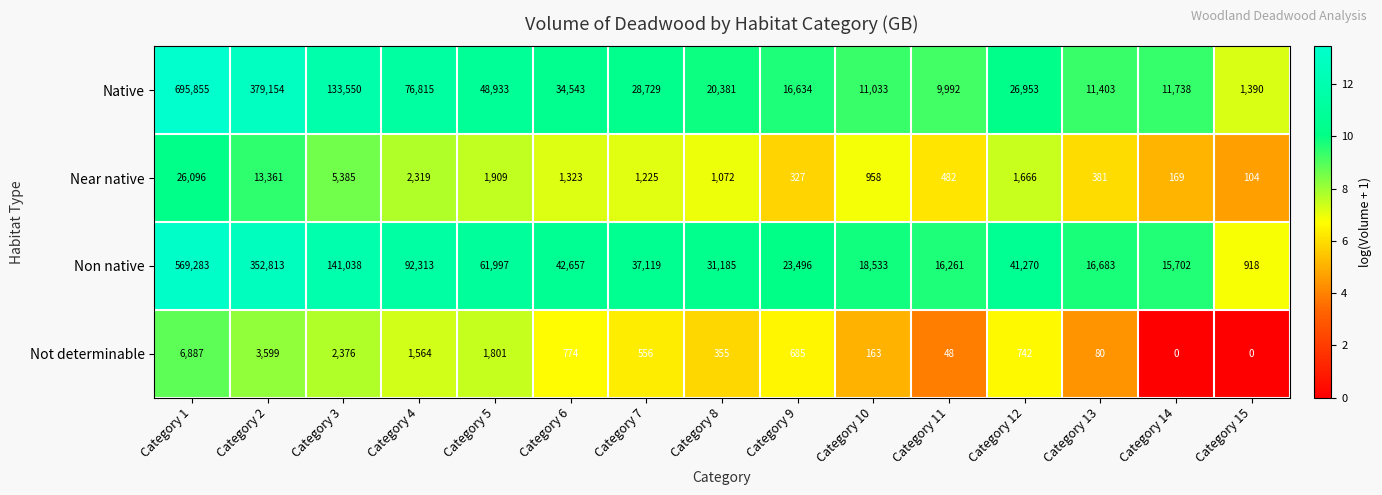

What is the sum of the Non native values at Category 6 and Category 13?

59340